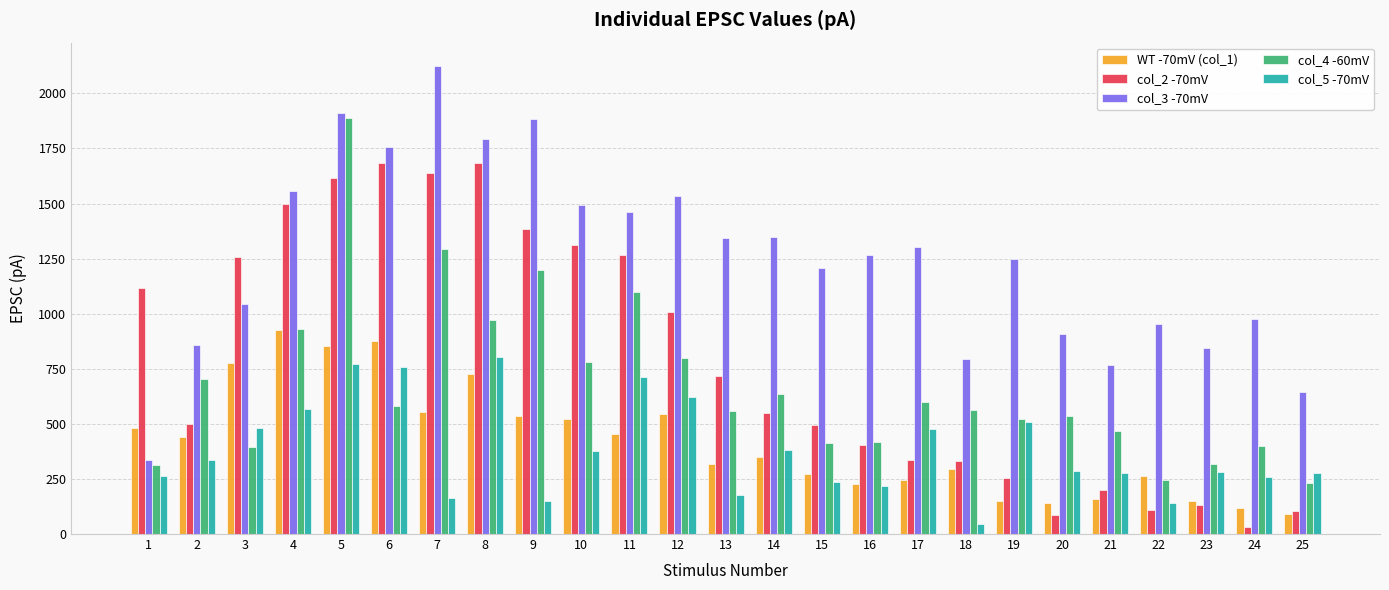

Which category has the highest value in the WT -70mV (col_1) series?

4